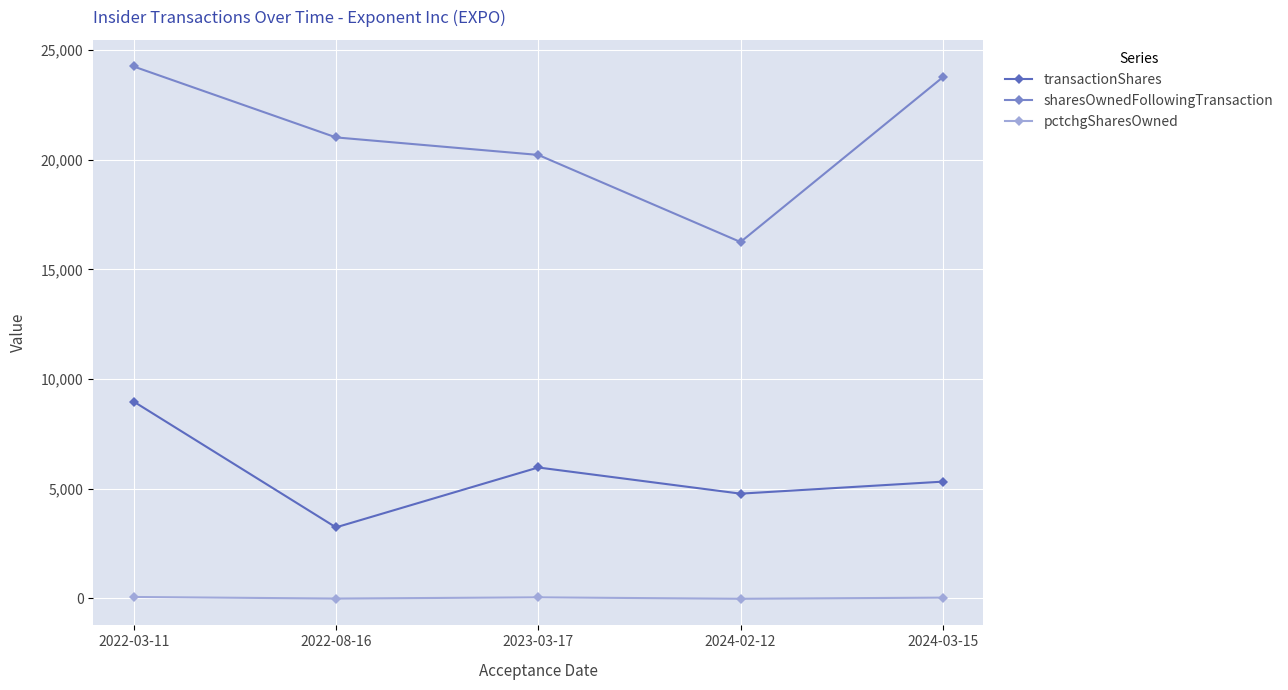

What is the label of the 5th point from the right?

2022-03-11